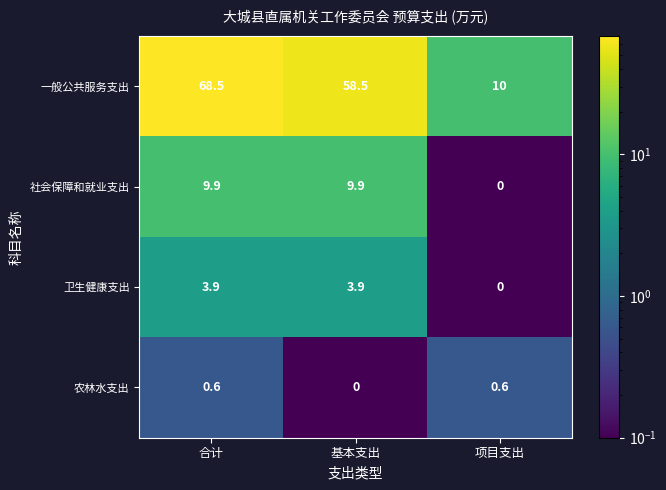

Which series has the largest total across all categories?

一般公共服务支出